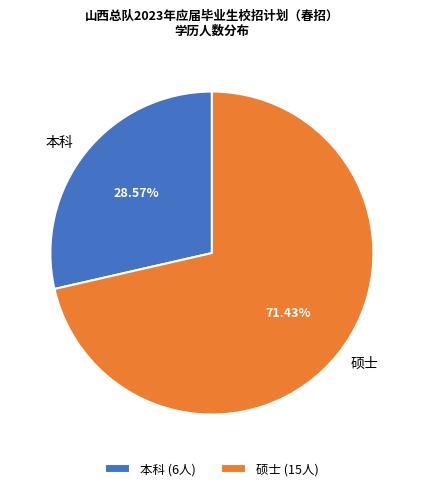

How many segments does this pie chart have?

2